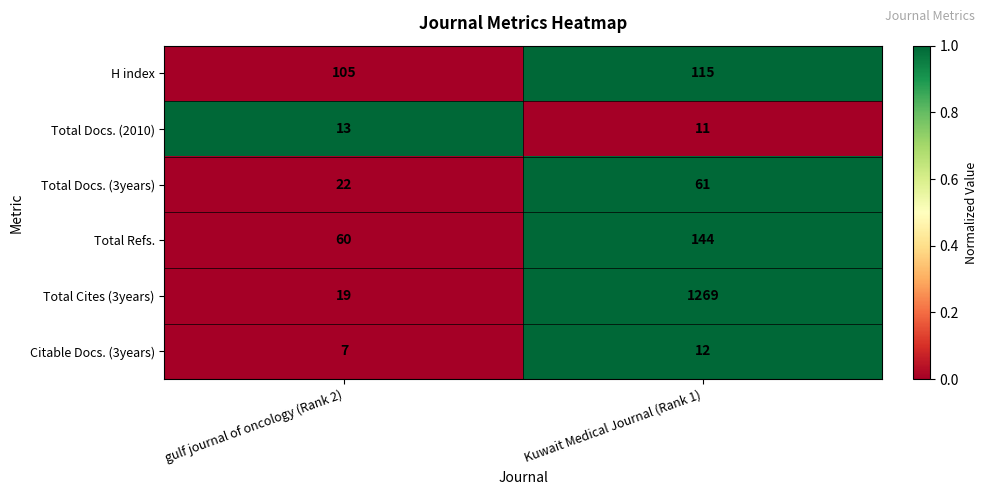

At which category is the sum across all series the highest?

Kuwait Medical Journal (Rank 1)